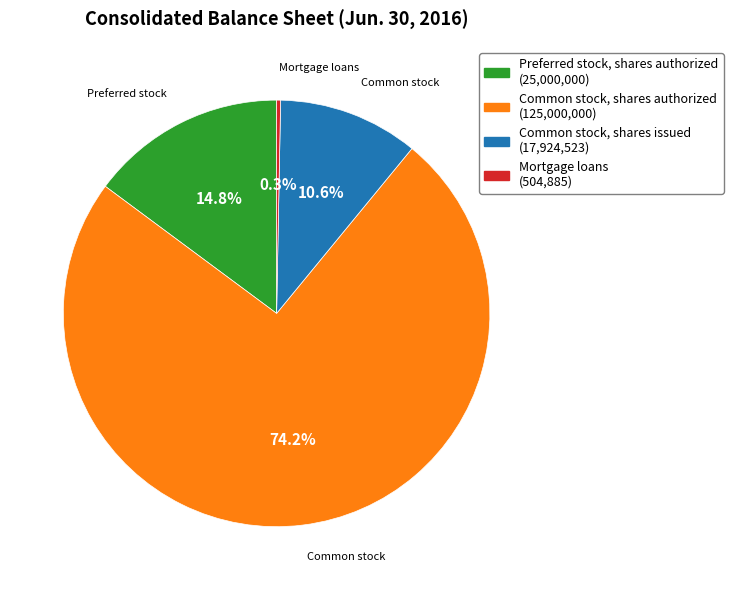

Which category has the smallest portion of the pie?

Mortgage loans